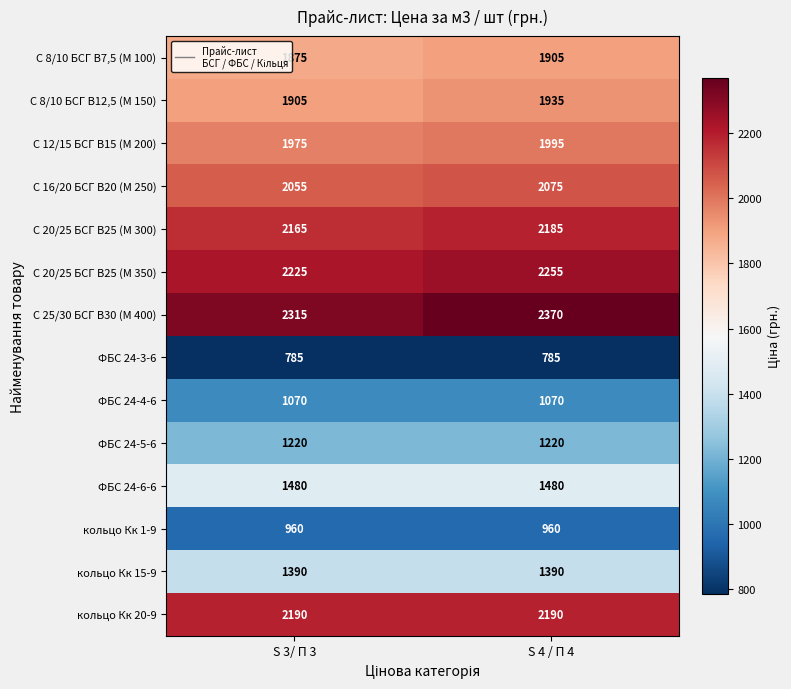

Is it true that С 25/30 БСГ В30 (М 400) equals 2315 at S 3/ П 3?

True